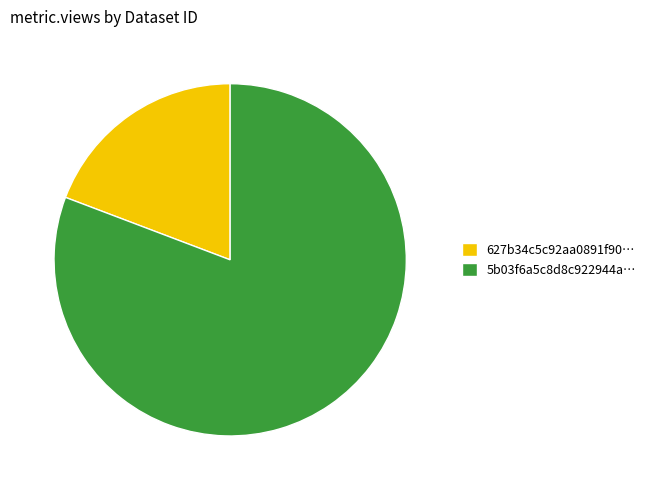

Rank the categories by value from highest to lowest.

5b03f6a5c8d8c922944a…, 627b34c5c92aa0891f90…